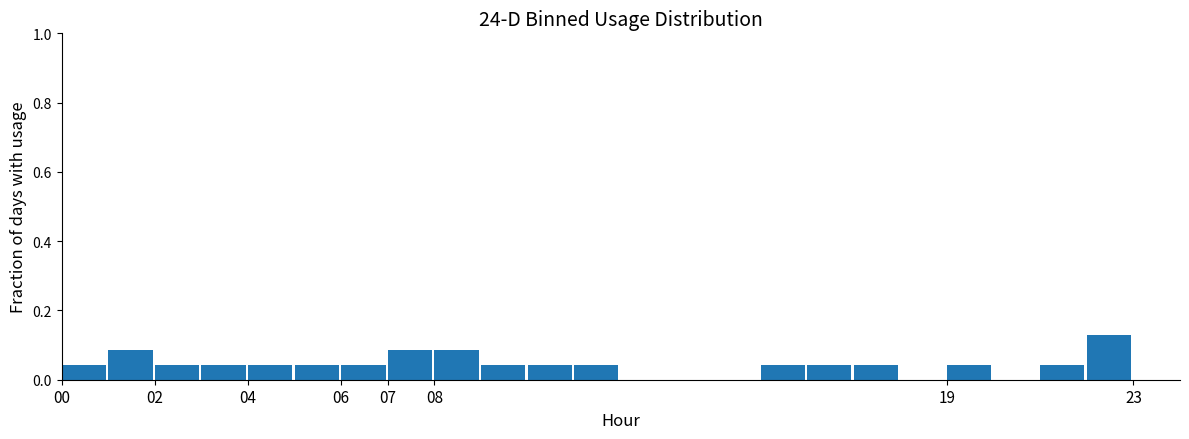

What is the height of the bar covering 10 to 11 on the x-axis? The values are not printed on the chart, so give them approximately, as read against the axis.

0.04